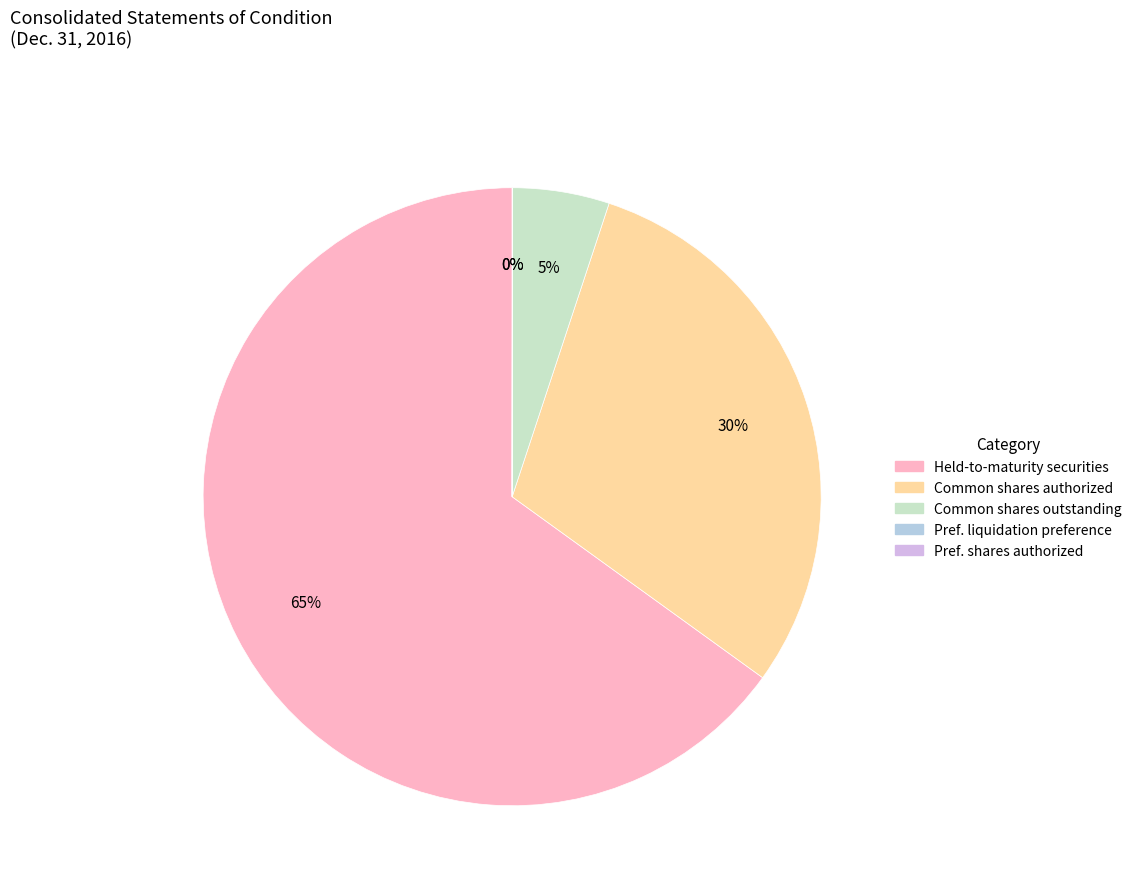

To the nearest percent, what is the difference between the largest and smallest slice percentages?

65%